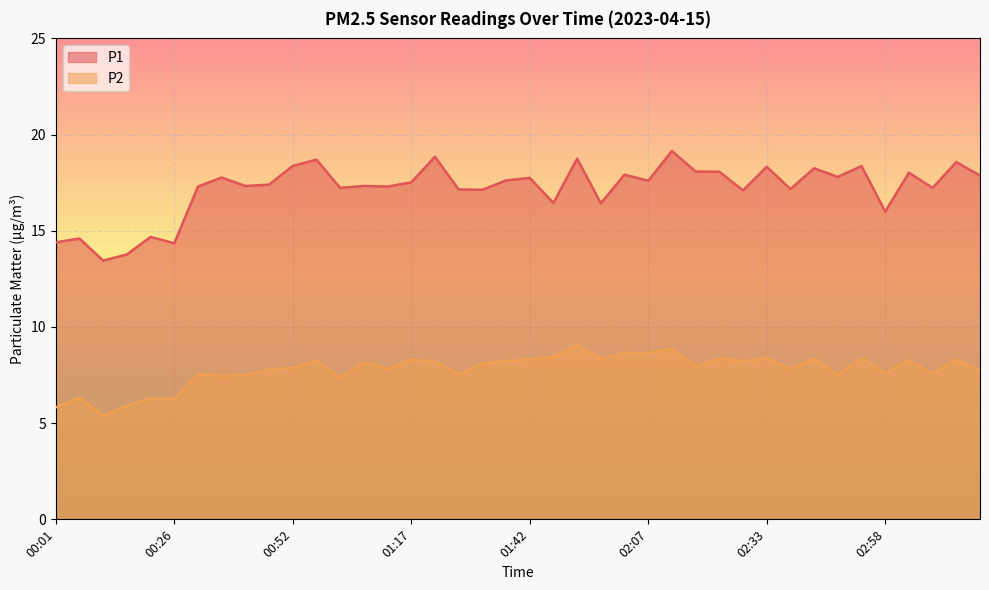

At 01:32, list the series in order from largest to smallest.

P1, P2